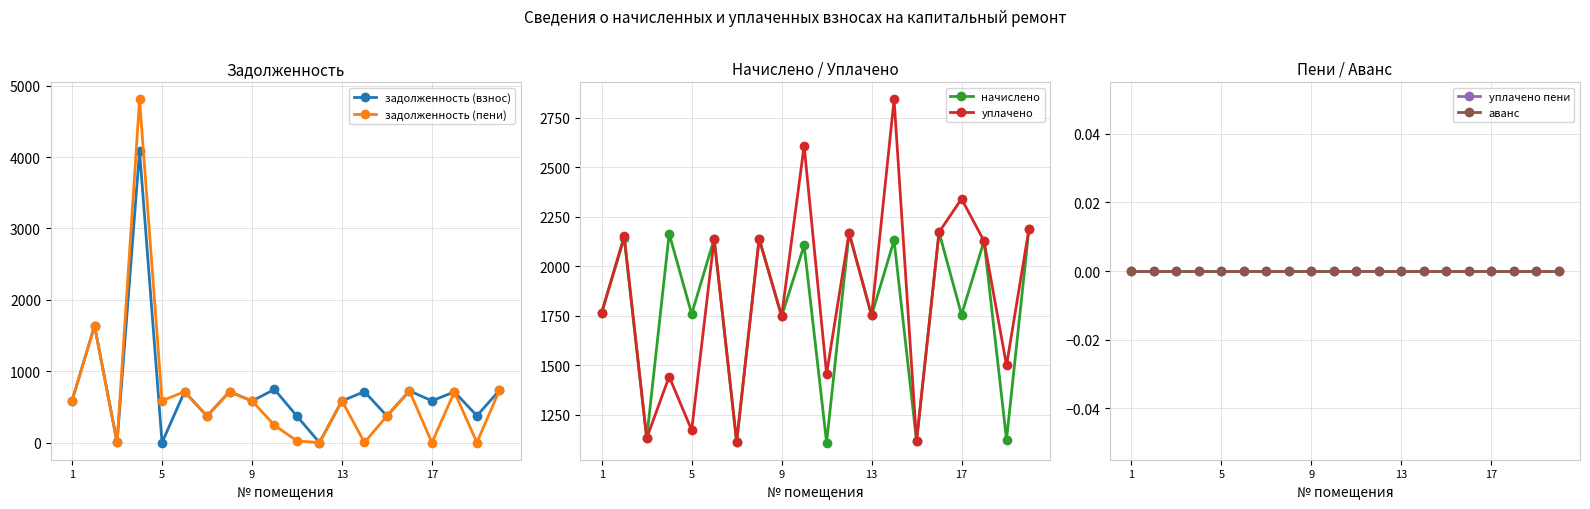

Reading left to right, what are all the values shown in this chart?

задолженность (взнос): 588.7	1638.0	1.0	4084.4	0.0	712.8	371.2	712.8	582.6	744.8	369.1	0.0	583.8	712.9	372.4	723.9	585.0	710.0	375.4	730.0
задолженность (пени): 588.7	1628.5	1.0	4805.8	586.2	712.8	371.2	712.8	582.6	242.0	22.7	0.0	583.8	2.4	372.4	723.9	0.0	710.0	0.6	730.0
начислено: 1766.1	2142.2	1131.9	2164.3	1758.7	2138.5	1113.5	2138.5	1747.7	2105.3	1109.8	2167.9	1751.3	2131.1	1117.2	2171.6	1755.0	2127.4	1124.5	2190.1
уплачено: 1766.1	2151.7	1131.9	1442.8	1172.5	2138.5	1113.5	2138.5	1747.7	2608.0	1456.2	2167.9	1751.3	2841.6	1117.2	2171.6	2340.0	2127.4	1499.4	2190.1
уплачено пени: 0.0	0.0	0.0	0.0	0.0	0.0	0.0	0.0	0.0	0.0	0.0	0.0	0.0	0.0	0.0	0.0	0.0	0.0	0.0	0.0
аванс: 0.0	0.0	0.0	0.0	0.0	0.0	0.0	0.0	0.0	0.0	0.0	0.0	0.0	0.0	0.0	0.0	0.0	0.0	0.0	0.0